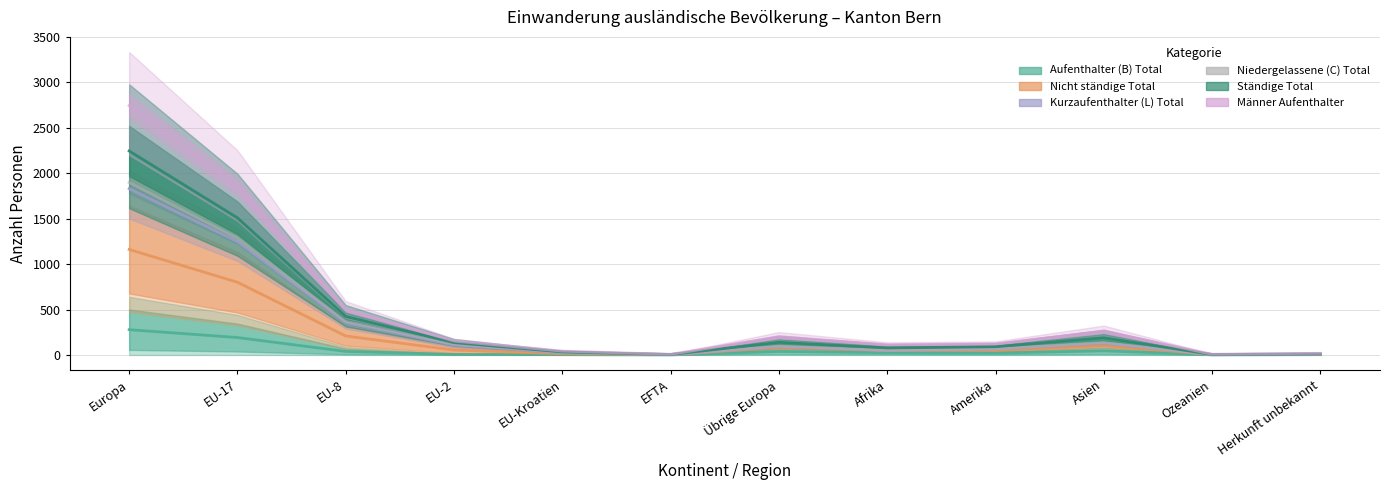

At which category does Kurzaufenthalter (L) Total reach its first local peak?

Übrige Europa